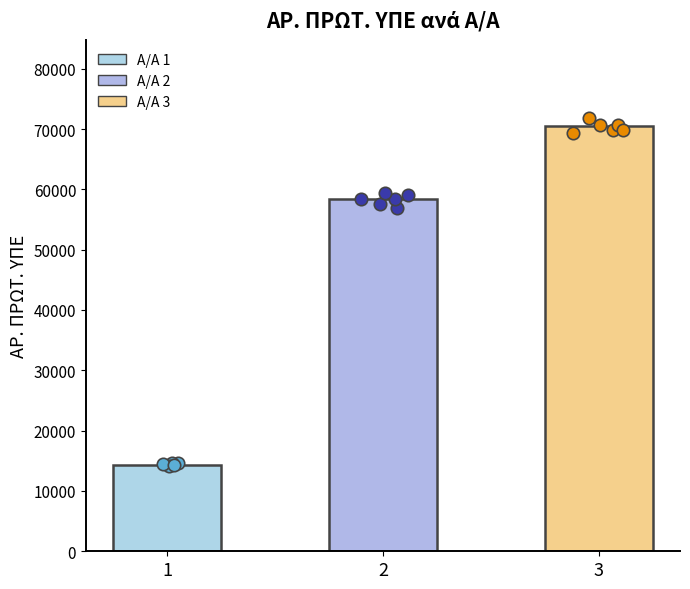

Which has a higher value, 3 or 2?

3